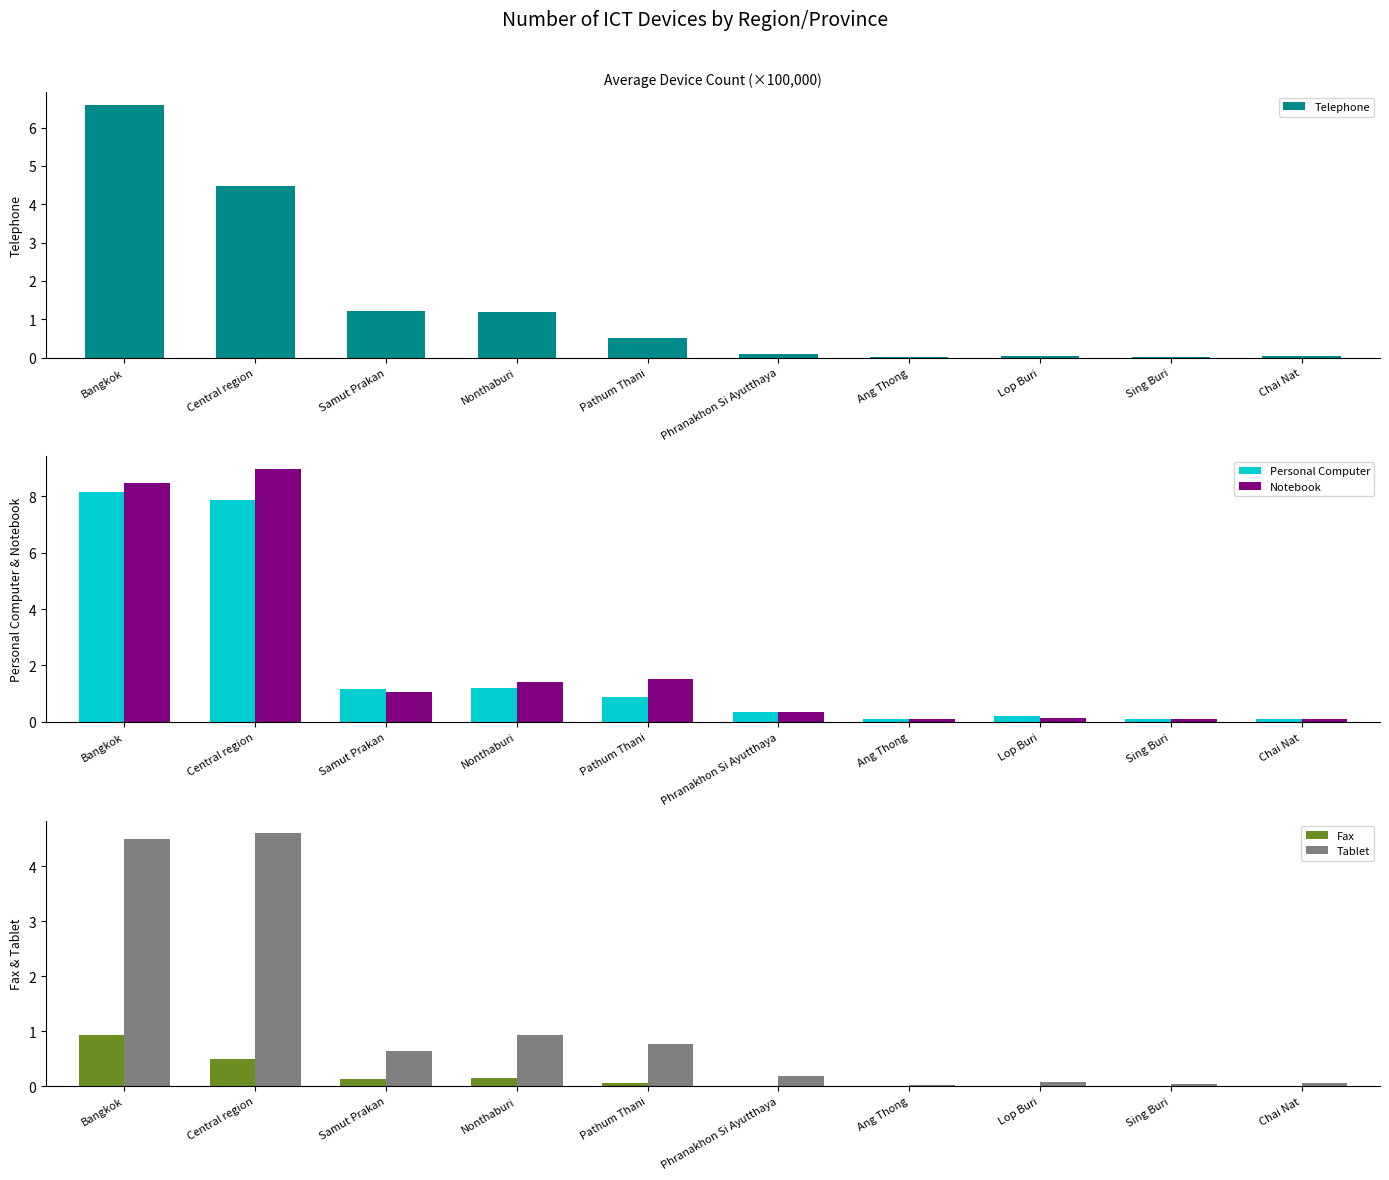

At which category is the sum across all series the highest?

Bangkok